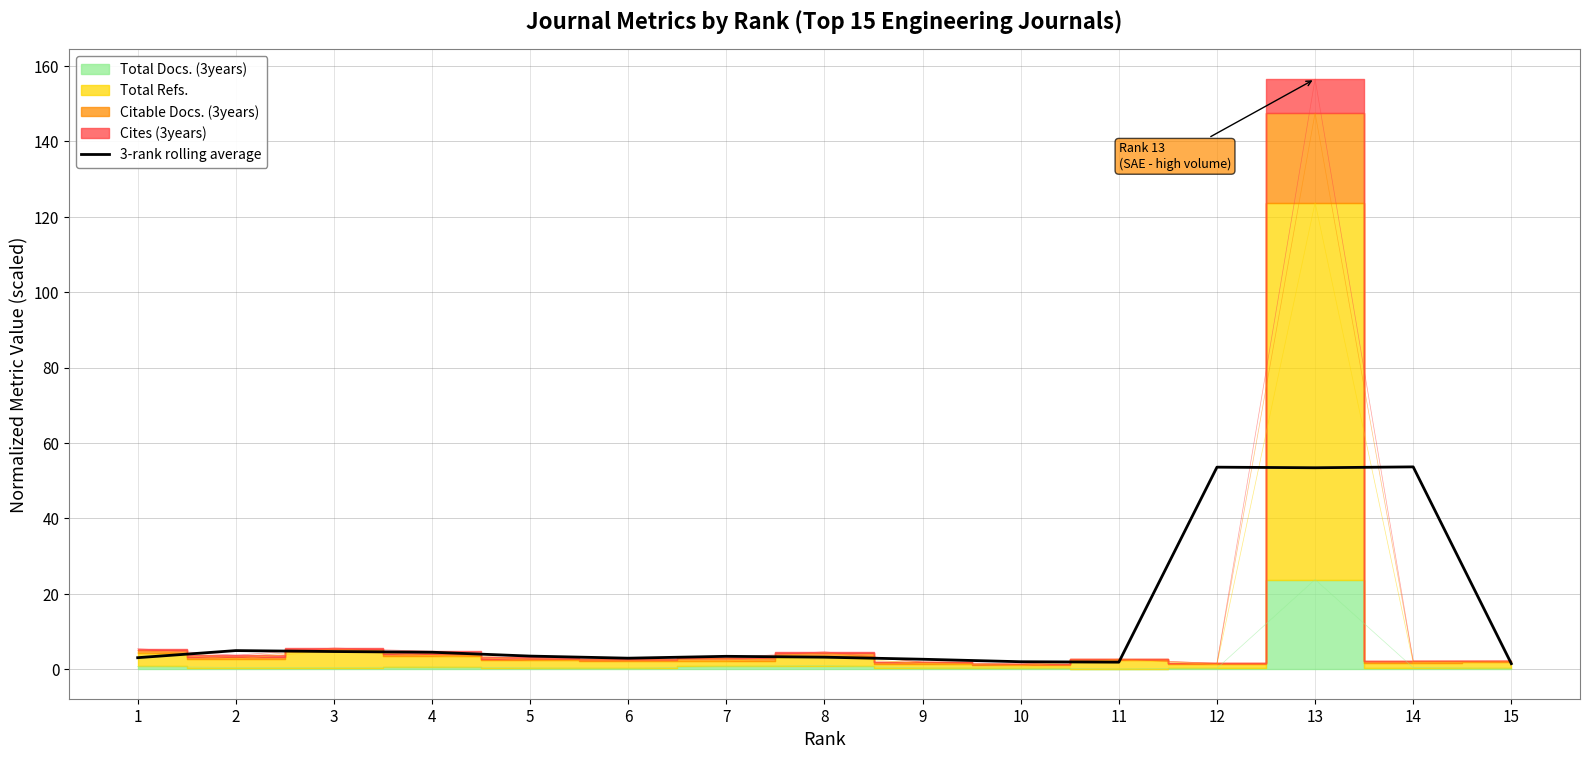

What is the change in value from 2 to 4?

-0.4